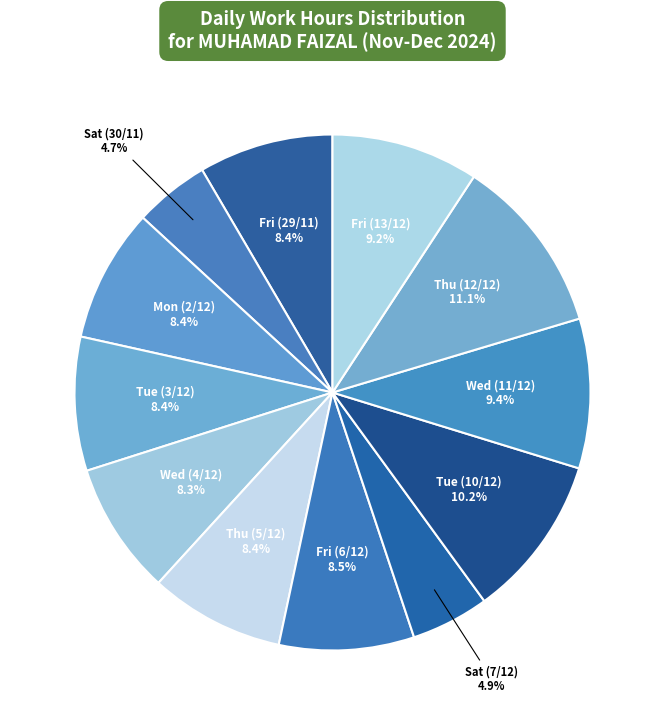

Is there a majority slice in this chart?

No